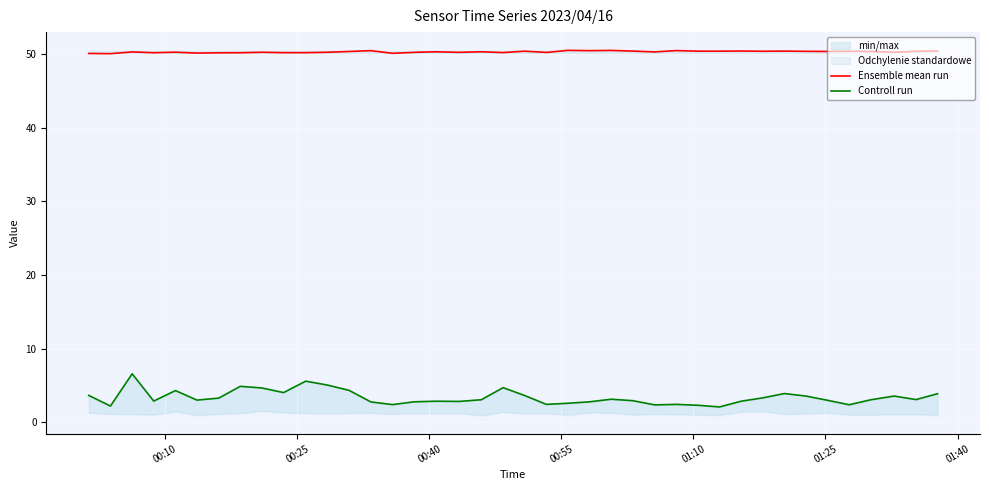

What is the minimum value for Ensemble mean run?

50.0